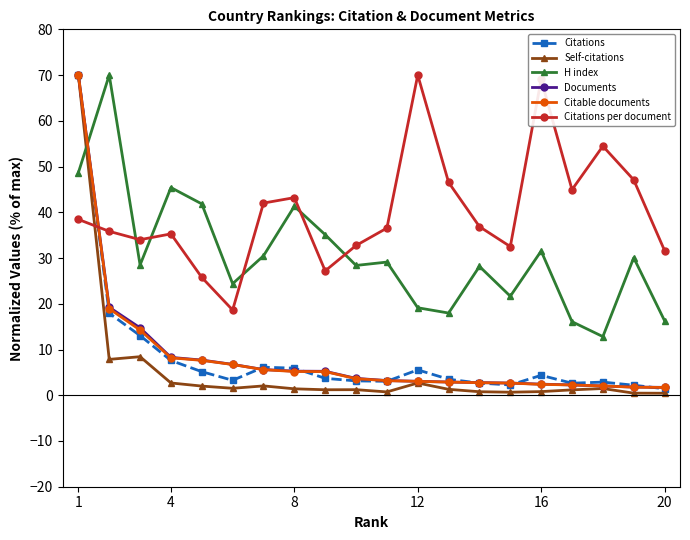

How many intersections are there between H index and Citations per document?

5